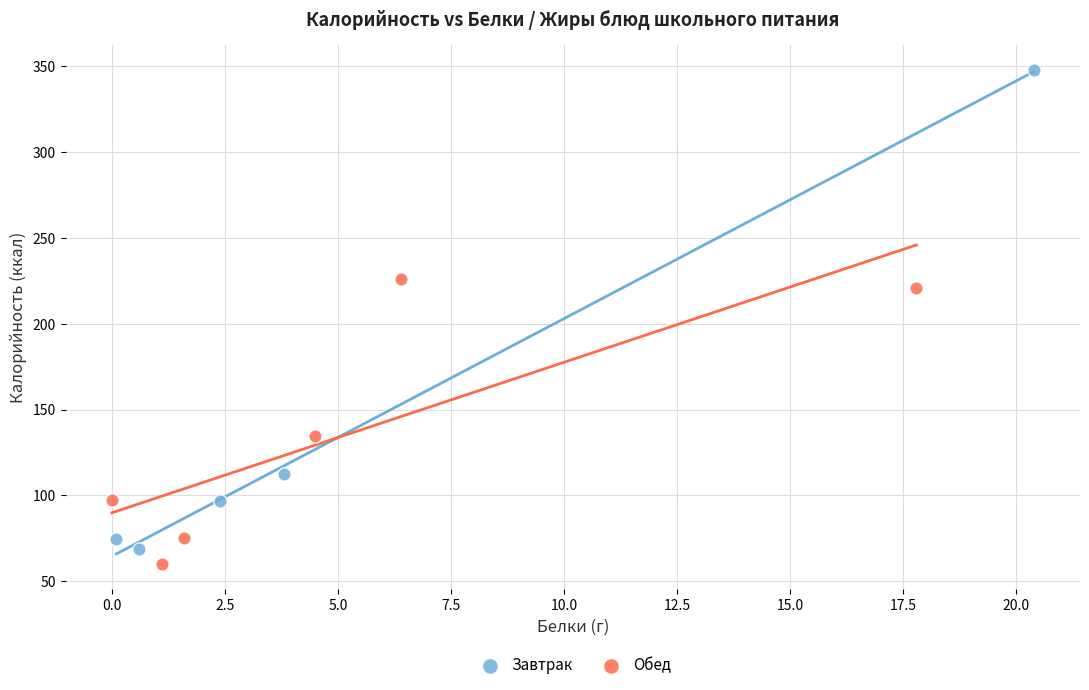

Which series has the largest Y range (max minus min)?

Завтрак